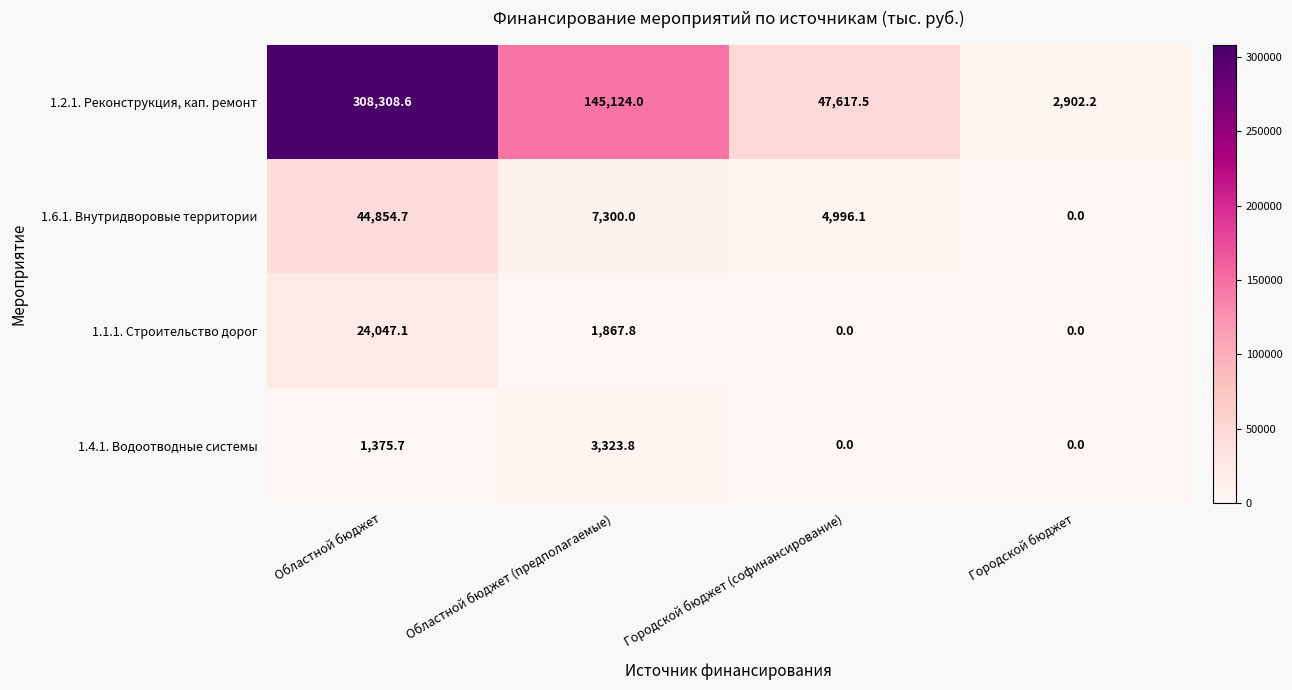

How many distinct data groups are displayed?

4